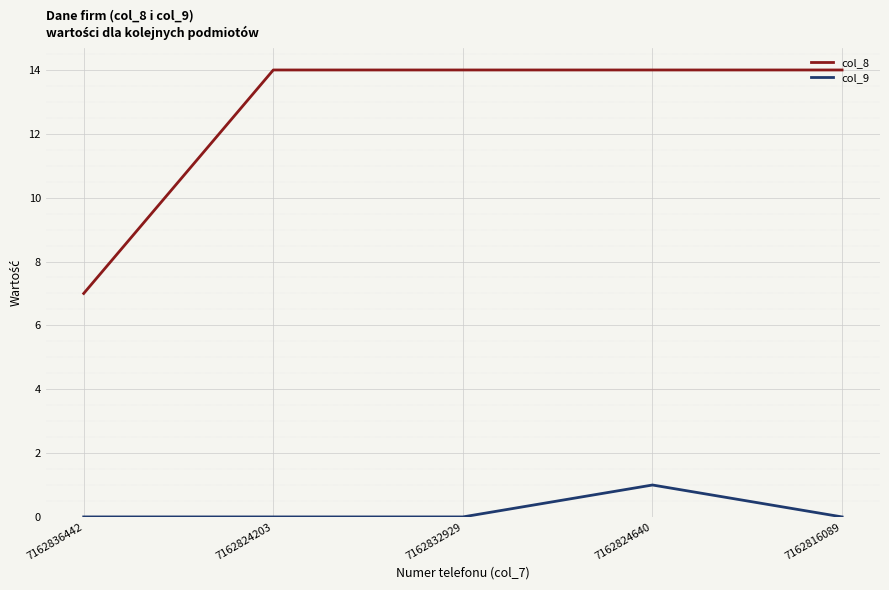

What is the difference between the highest and lowest values at 7162832929?

14